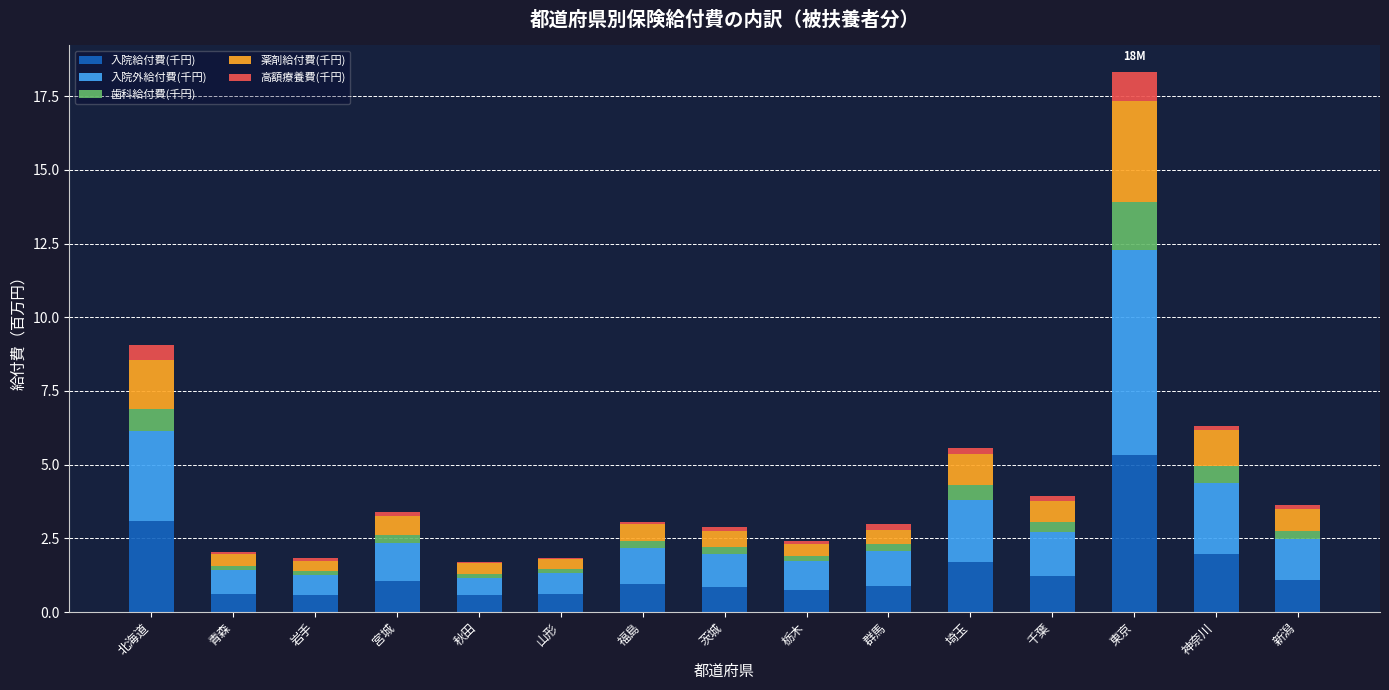

The 入院給付費(千円) series shows 1.1 at 宮城. True or false?

True